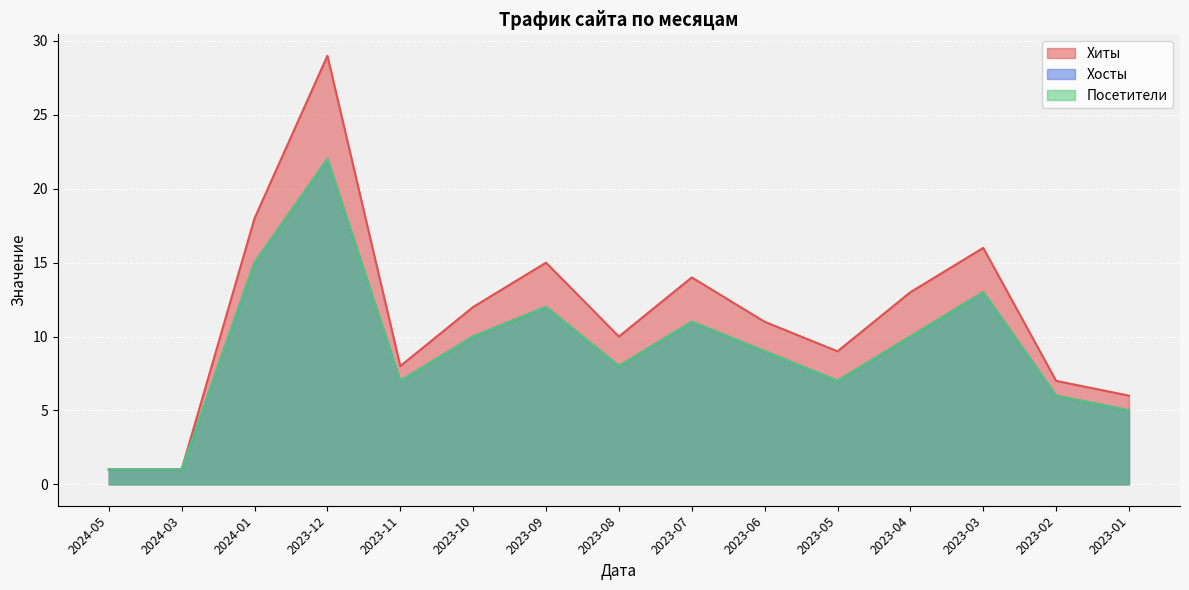

The Хосты series shows 19 at 2023-07. True or false?

False